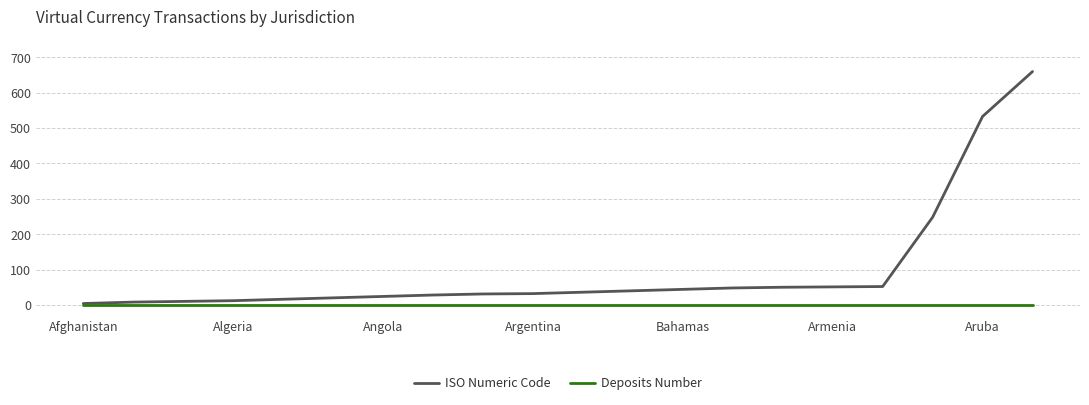

Rank the series by their average value, from lowest to highest.

Deposits Number, ISO Numeric Code